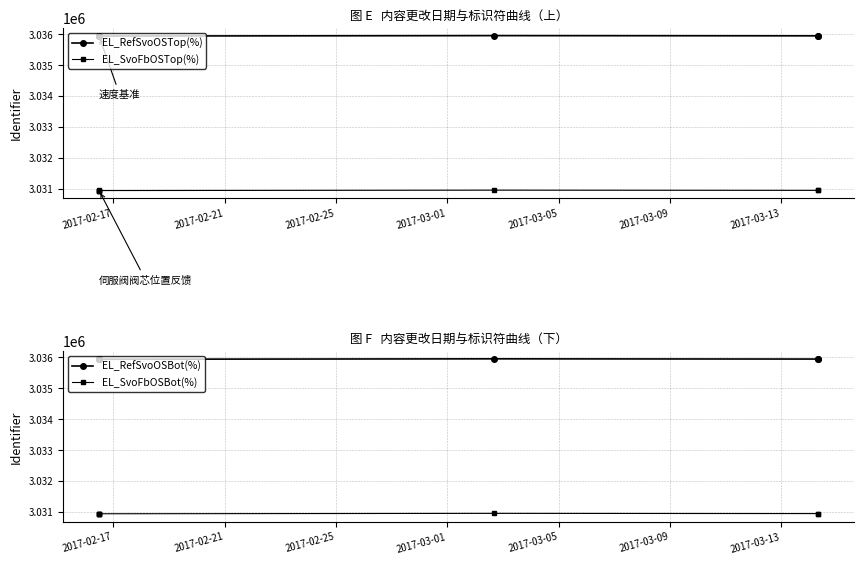

True or false: EL_RefSvoOSBot(%) has more than 1 interior local peaks.

True